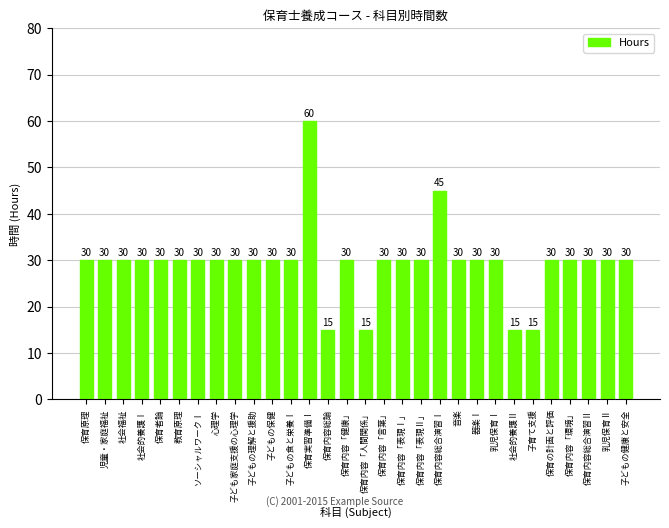

How many distinct data groups are displayed?

1